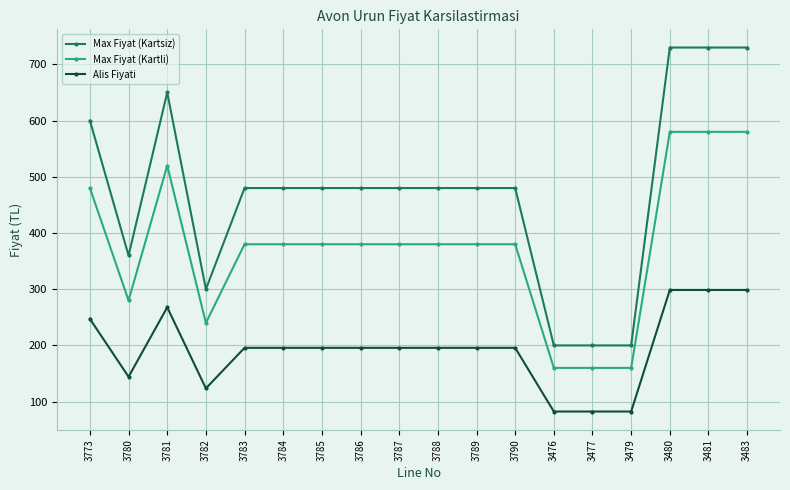

True or false: Max Fiyat (Kartsiz) and Alis Fiyati cross at least once.

False